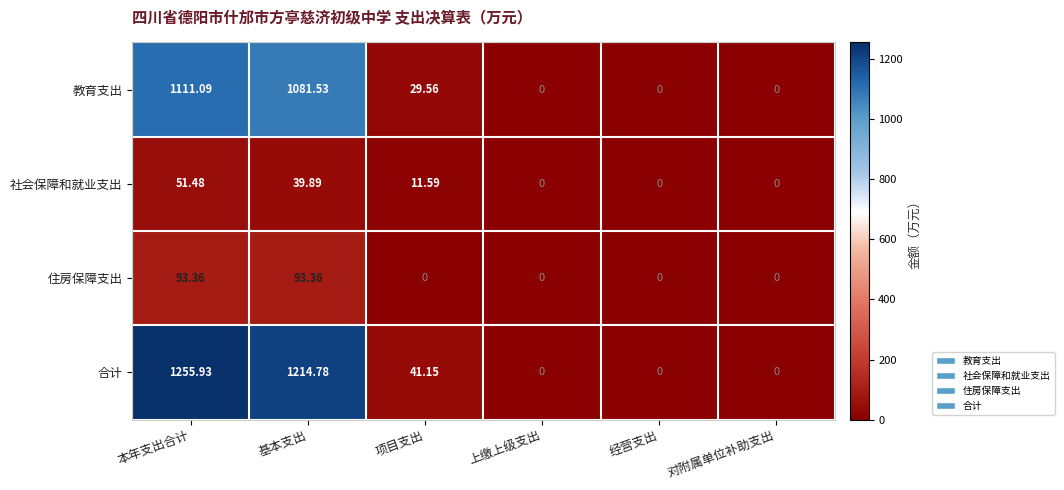

At which label is 教育支出 closest to 555?

项目支出